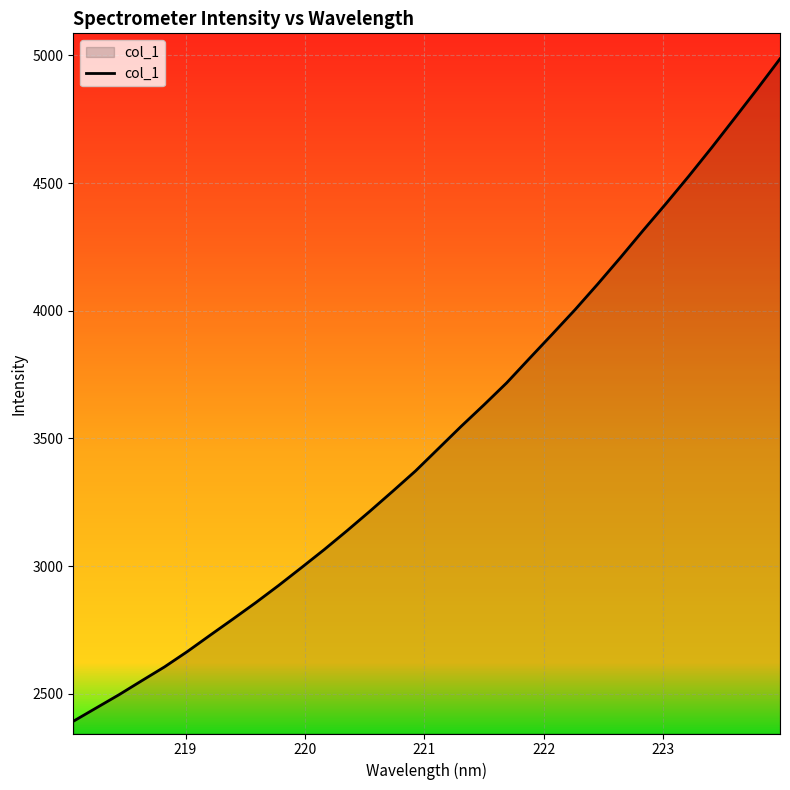

What is the minimum value shown in the chart?

2392.4